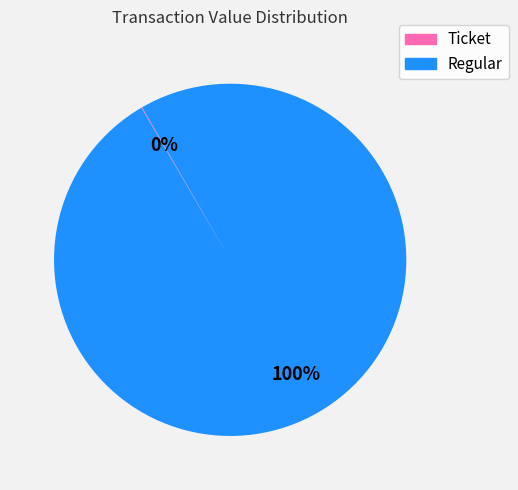

To the nearest percent, what is the difference between the largest and smallest slice percentages?

100%